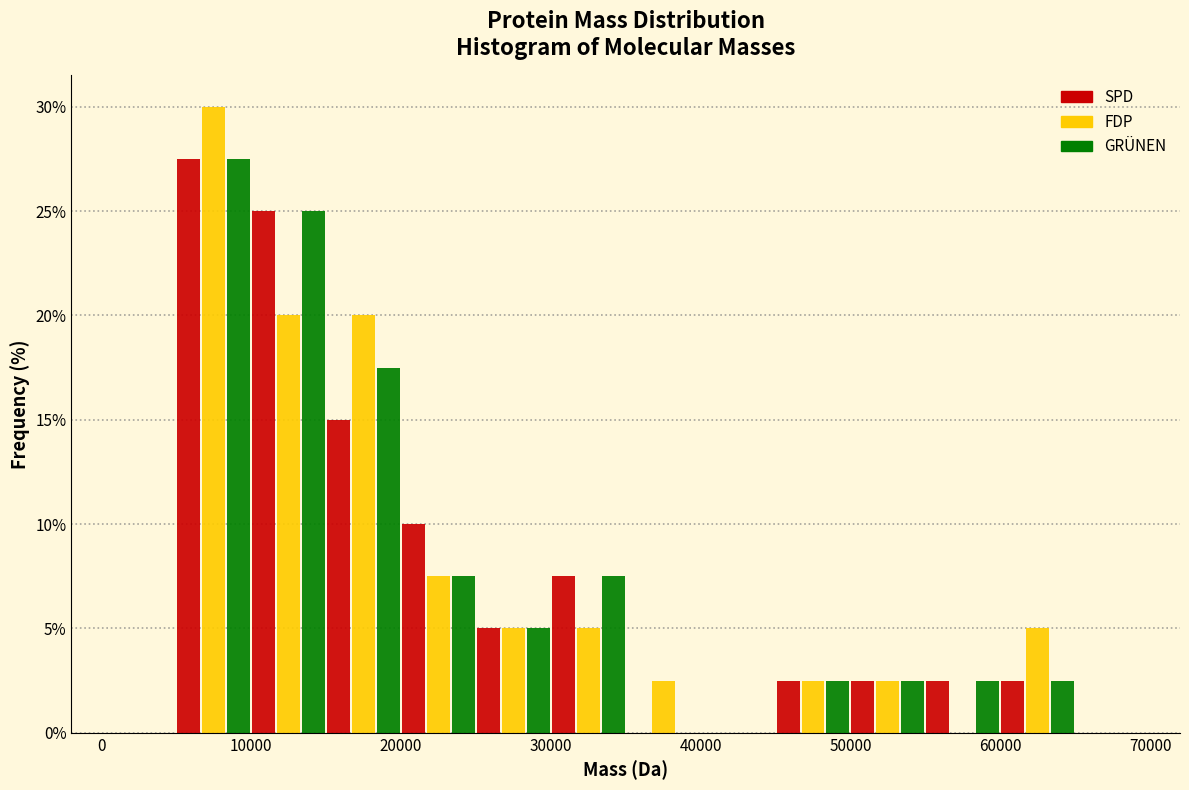

What is the height of the SPD bar covering 10000 to 15000 on the x-axis? The values are not printed on the chart, so give them approximately, as read against the axis.

25.0